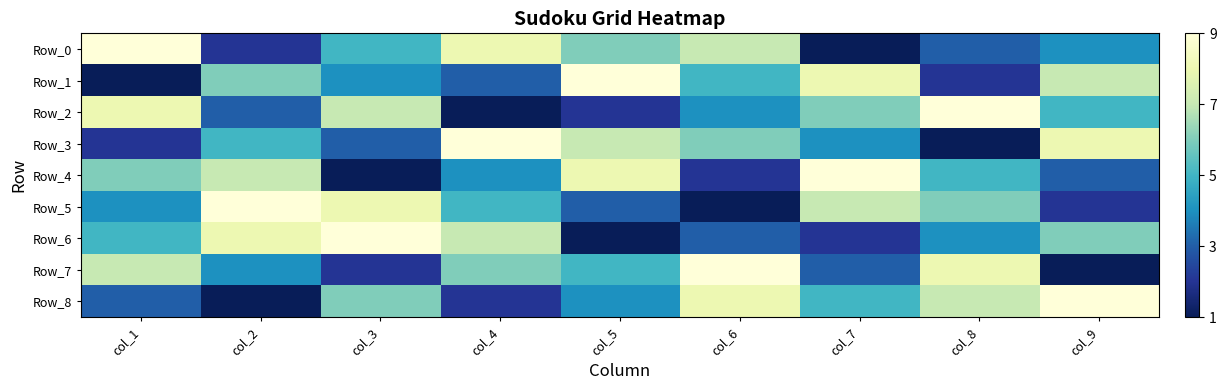

Reading right to left, transcribe all the data shown in this chart.

Row_0: col_9=4	col_8=3	col_7=1	col_6=7	col_5=6	col_4=8	col_3=5	col_2=2	col_1=9
Row_1: col_9=7	col_8=2	col_7=8	col_6=5	col_5=9	col_4=3	col_3=4	col_2=6	col_1=1
Row_2: col_9=5	col_8=9	col_7=6	col_6=4	col_5=2	col_4=1	col_3=7	col_2=3	col_1=8
Row_3: col_9=8	col_8=1	col_7=4	col_6=6	col_5=7	col_4=9	col_3=3	col_2=5	col_1=2
Row_4: col_9=3	col_8=5	col_7=9	col_6=2	col_5=8	col_4=4	col_3=1	col_2=7	col_1=6
Row_5: col_9=2	col_8=6	col_7=7	col_6=1	col_5=3	col_4=5	col_3=8	col_2=9	col_1=4
Row_6: col_9=6	col_8=4	col_7=2	col_6=3	col_5=1	col_4=7	col_3=9	col_2=8	col_1=5
Row_7: col_9=1	col_8=8	col_7=3	col_6=9	col_5=5	col_4=6	col_3=2	col_2=4	col_1=7
Row_8: col_9=9	col_8=7	col_7=5	col_6=8	col_5=4	col_4=2	col_3=6	col_2=1	col_1=3